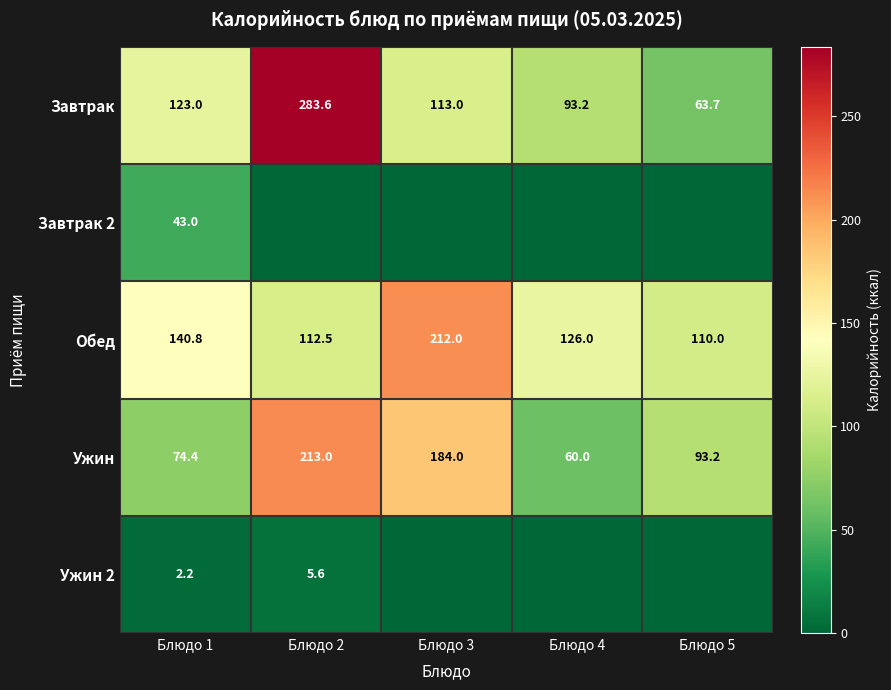

What is the difference between the Завтрак values at Блюдо 4 and Блюдо 1?

29.8